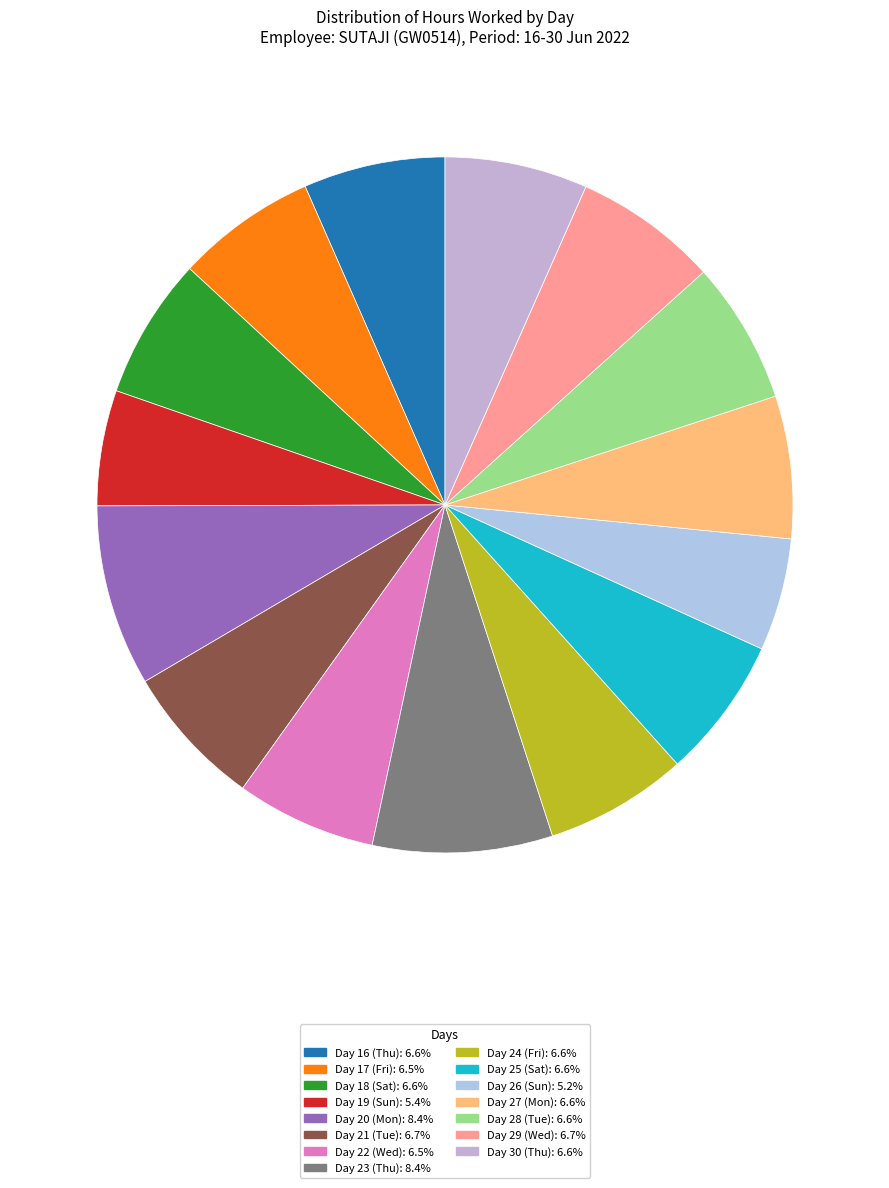

Count the number of slices in the pie.

15